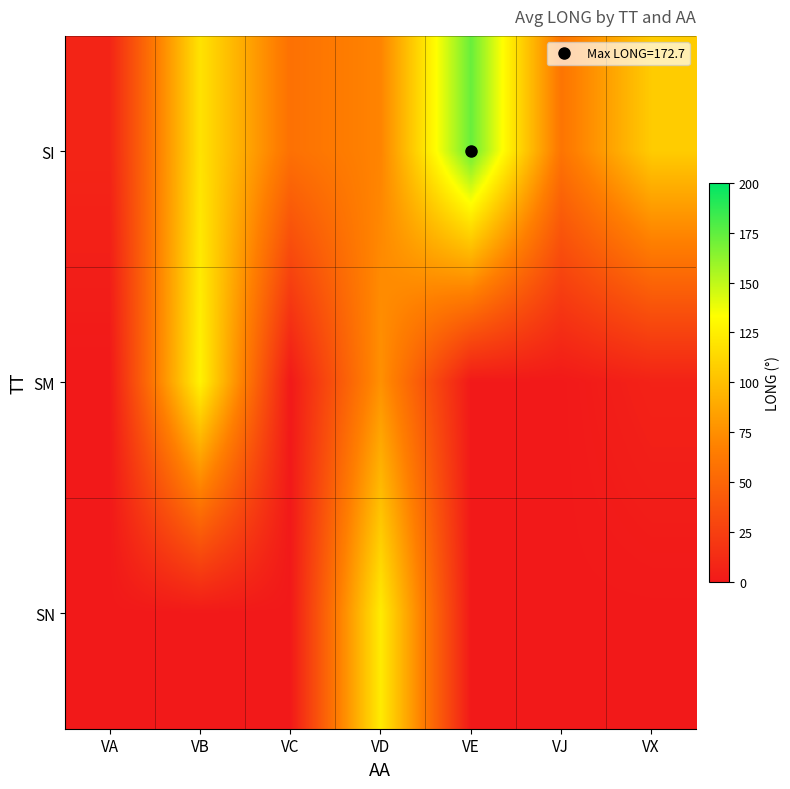

How many distinct data groups are displayed?

3